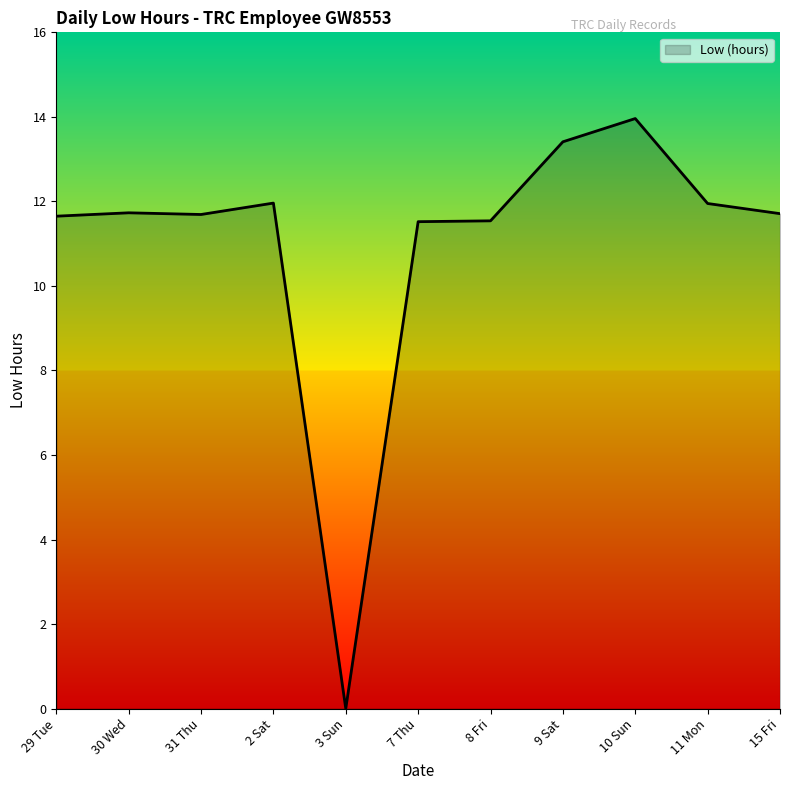

What is the ratio of the value at 9 Sat to the value at 29 Tue?

1.2